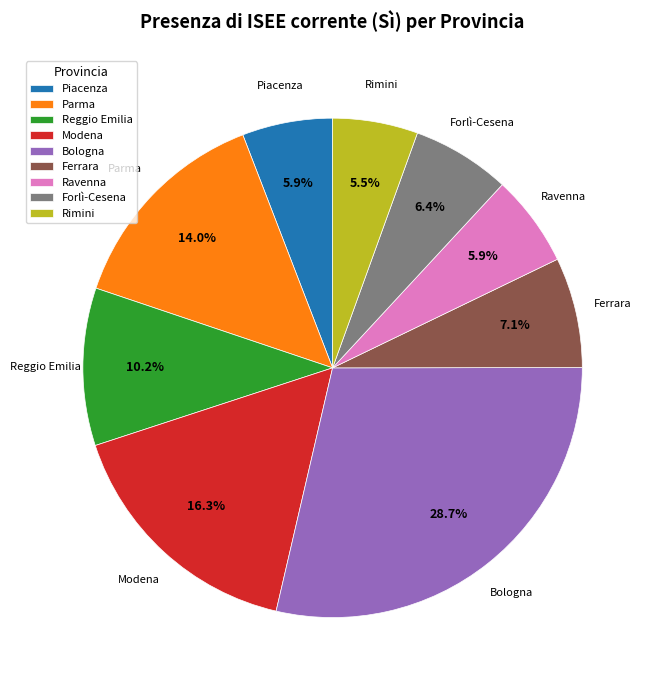

To the nearest percent, what percentage of the pie is Reggio Emilia?

10%